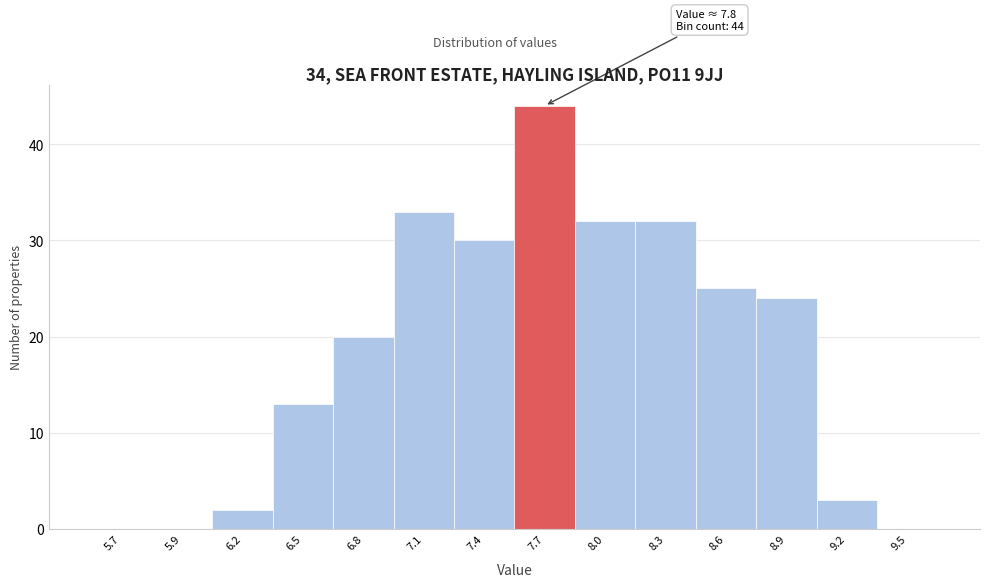

Reading right to left, list all the values displayed in this chart.

9.5=0	9.2=3	8.9=24	8.6=25	8.3=32	8.0=32	7.7=44	7.4=30	7.1=33	6.8=20	6.5=13	6.2=2	5.9=0	5.7=0